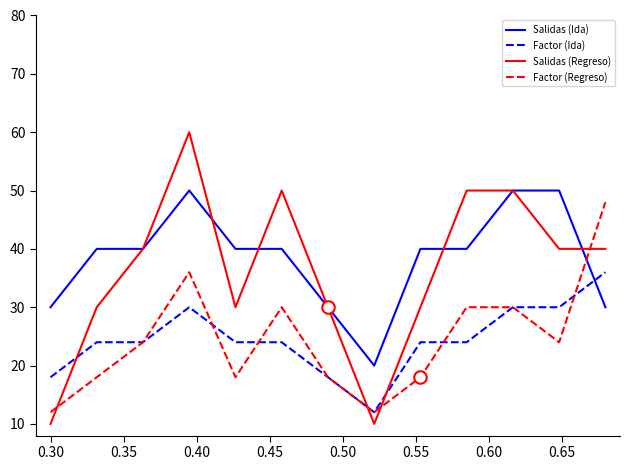

Which series has the widest spread of values?

Salidas (Regreso)